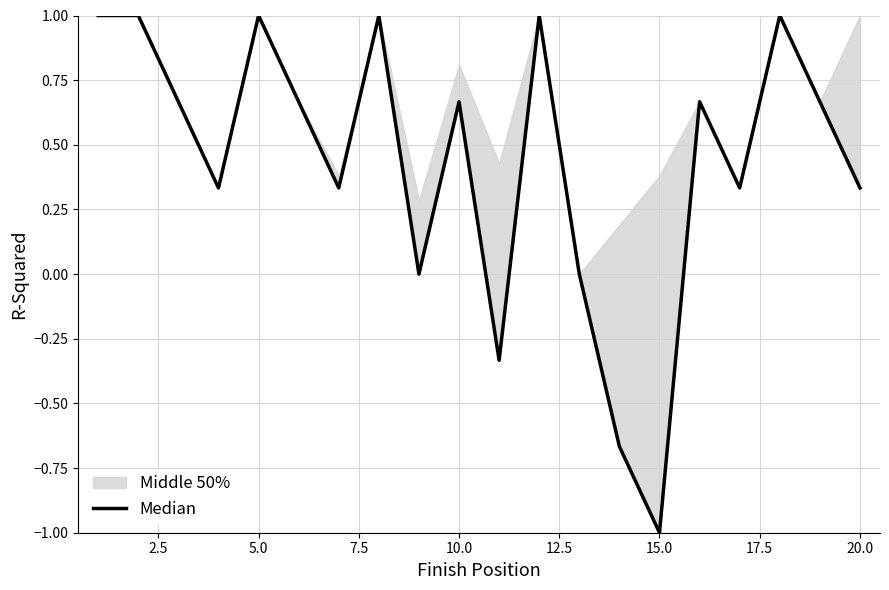

How many interior local valleys (lower than both neighbors) does the data have?

6